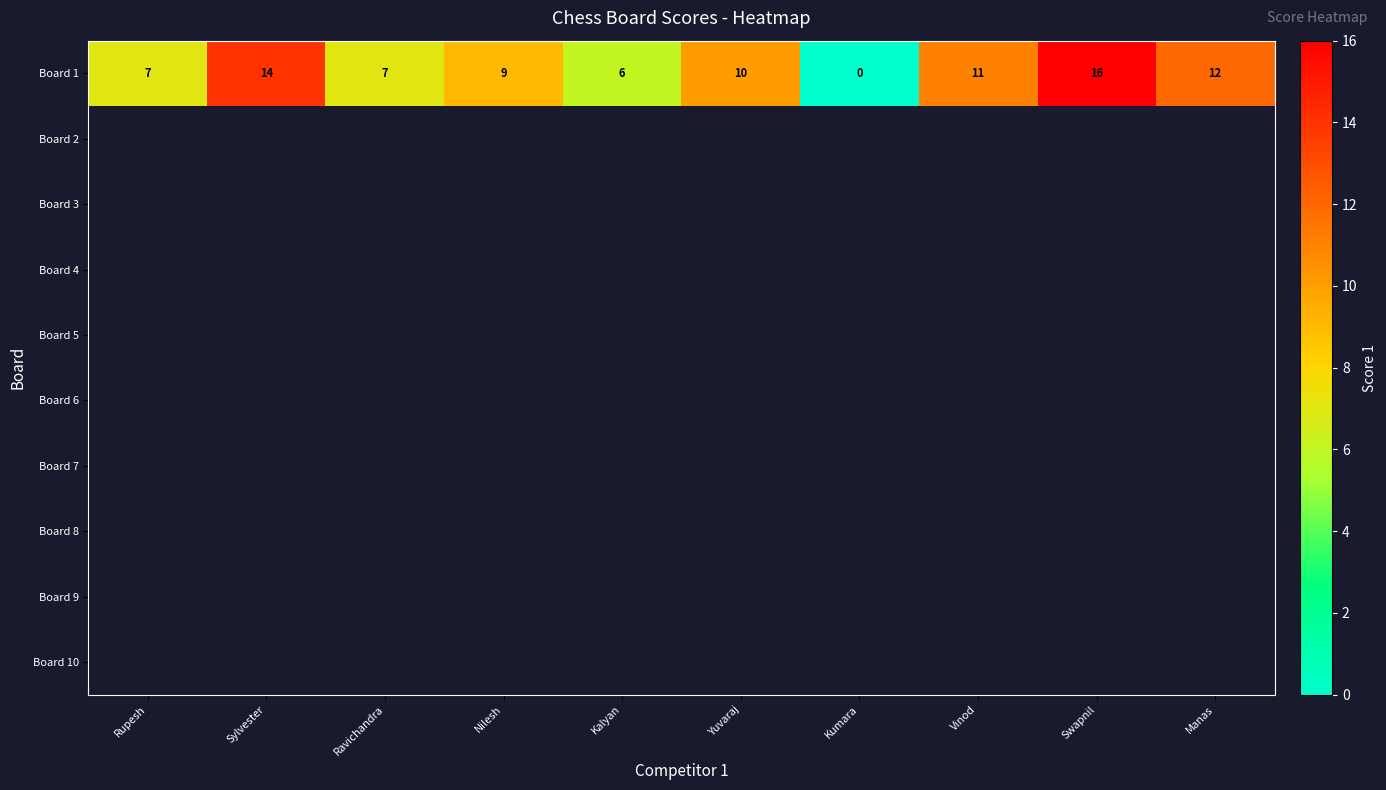

The value of Board 1 at Sylvester is 22. True or false?

False